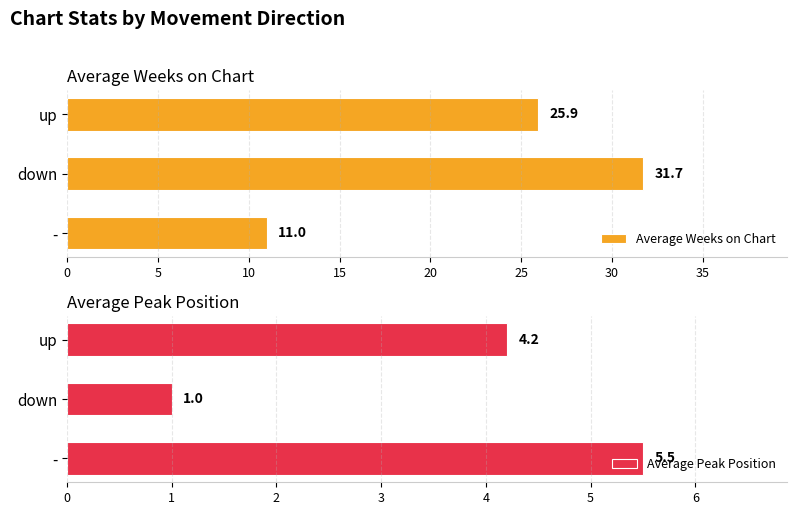

Which series has the widest spread of values?

Average Weeks on Chart